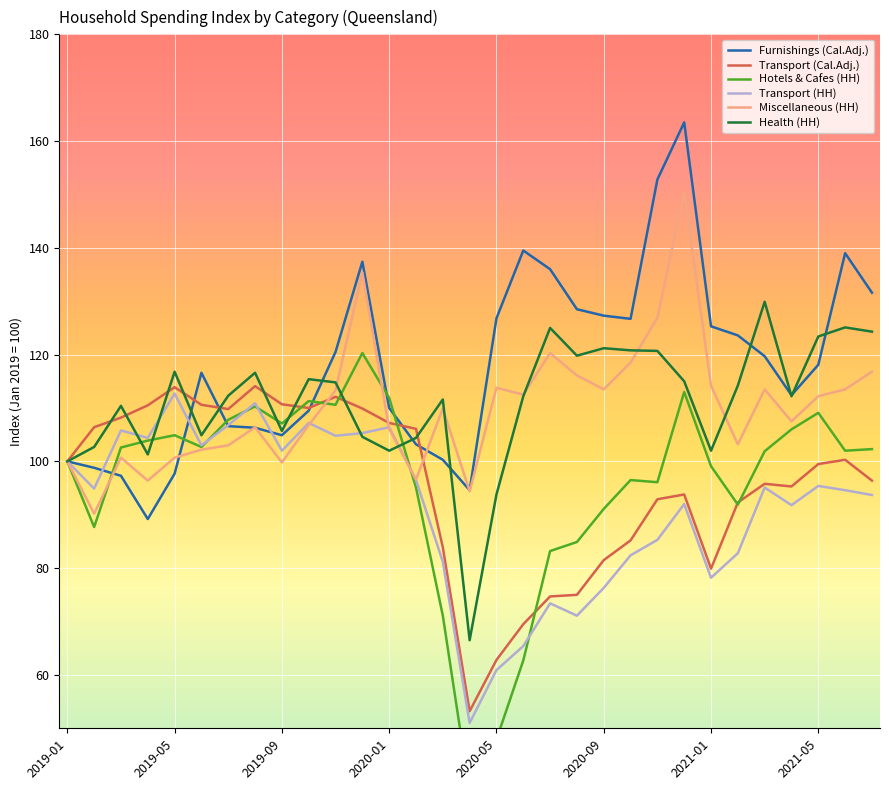

Where does the Furnishings (Cal.Adj.) series first go above 118?

10